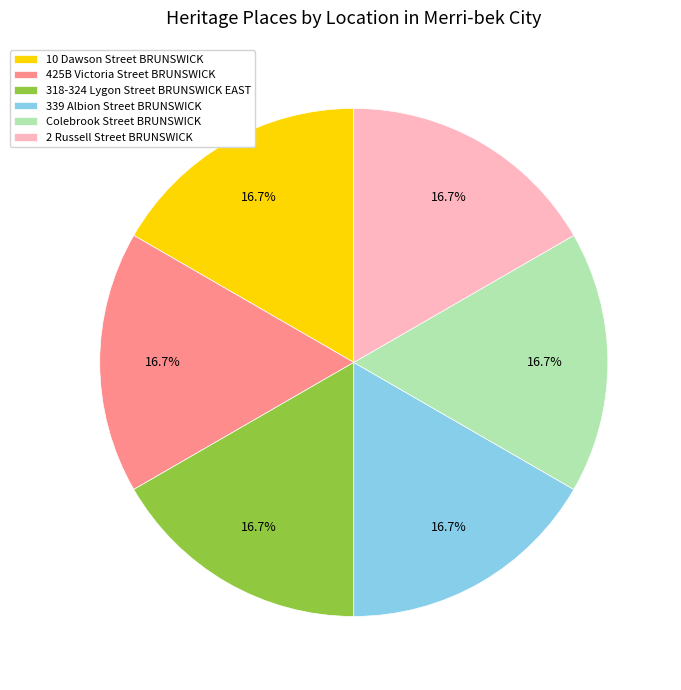

To the nearest percent, what is the combined percentage of Colebrook Street BRUNSWICK and 10 Dawson Street BRUNSWICK?

33%